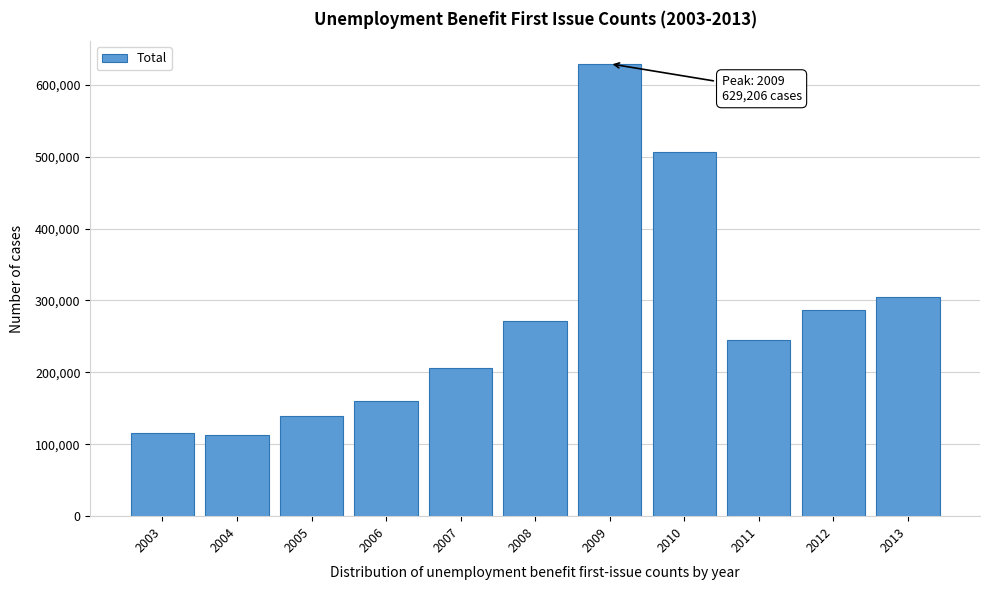

What is the change in value from 2005 to 2007?

+67006